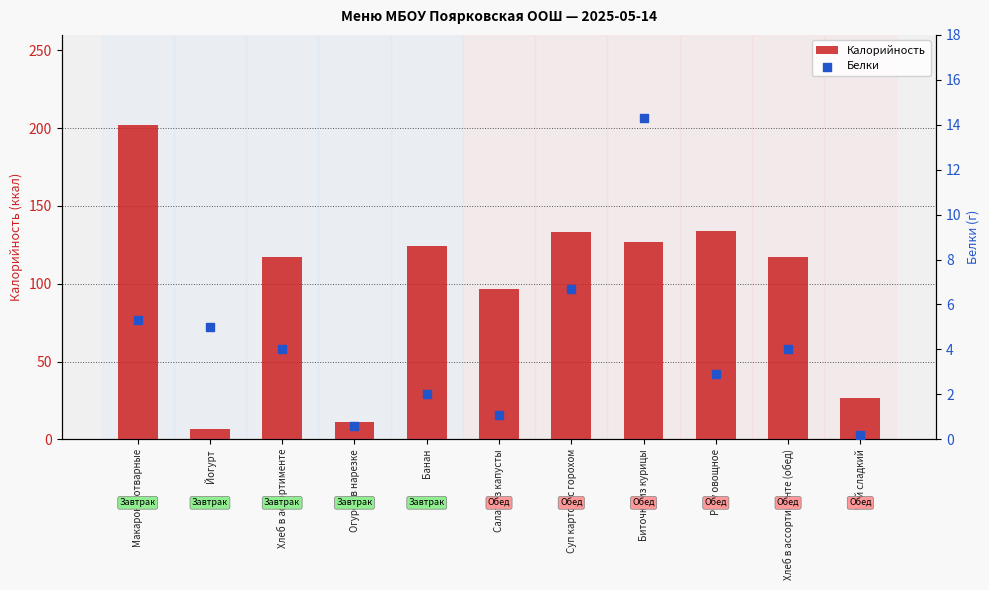

What is the total value across all series at Огурец в нарезке?

11.9